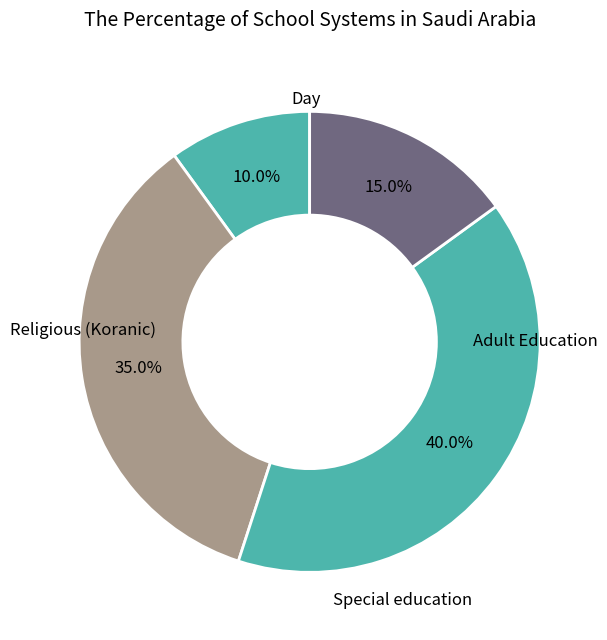

Is there any slice that represents more than half of the pie?

No